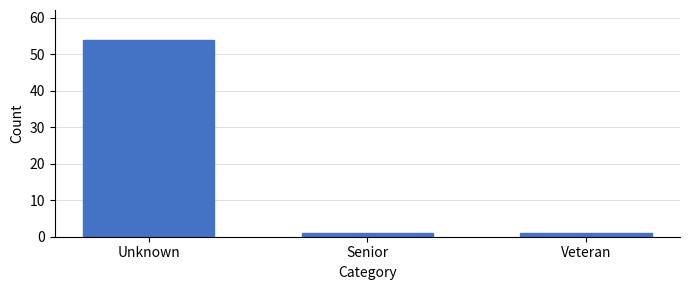

Reading left to right, transcribe all the data shown in this chart.

Unknown=54	Senior=1	Veteran=1